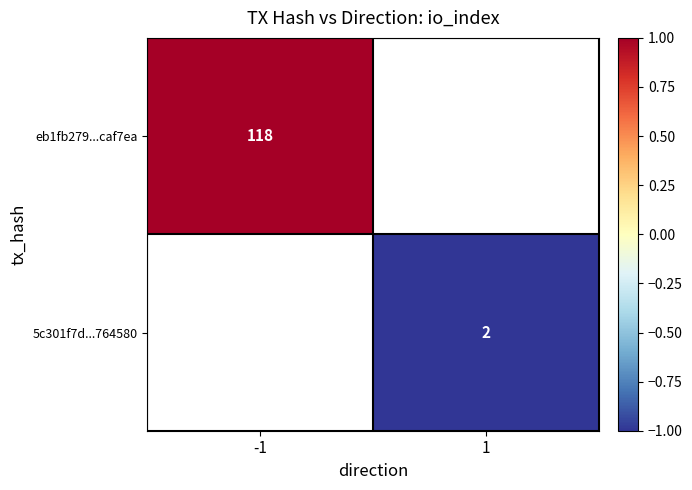

The value of 5c301f7d...764580 at 1 is 2. True or false?

True